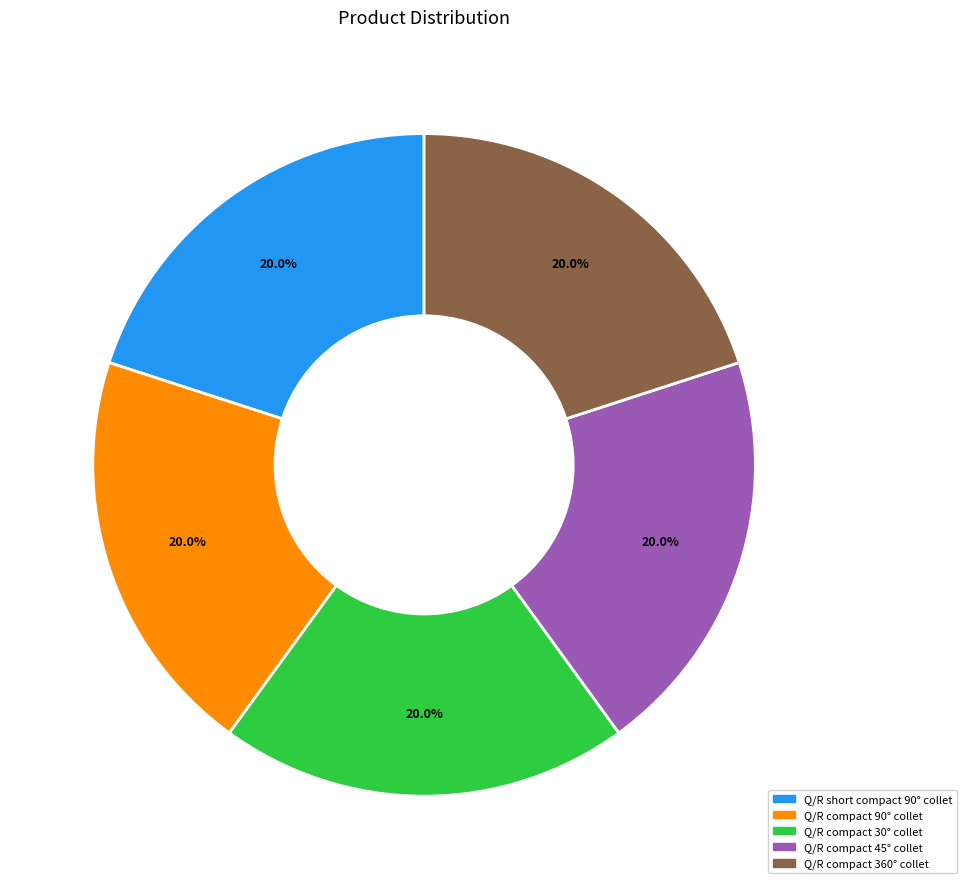

Approximately how many times larger is the value at Q/R compact 360° collet compared to Q/R short compact 90° collet?

1.0